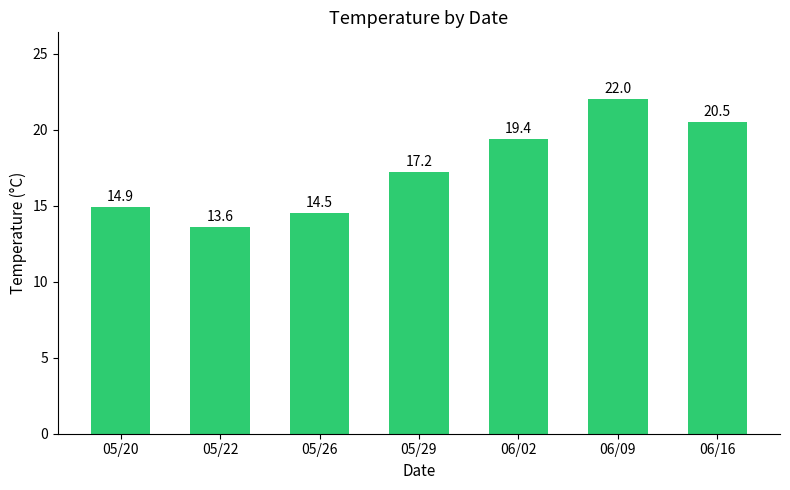

What is the label of the 5th bar from the right?

05/26